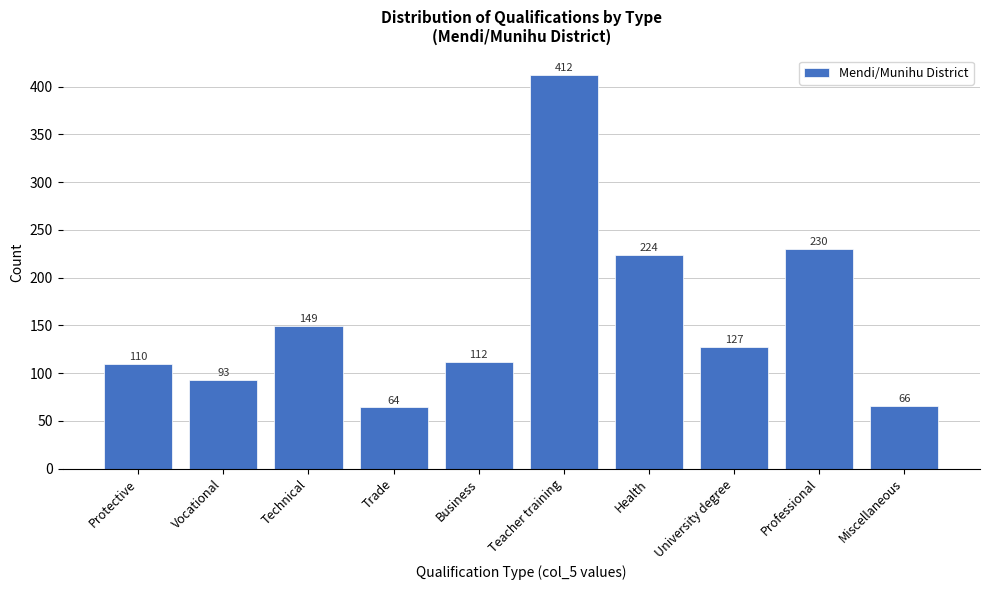

Reading left to right, transcribe all the data shown in this chart.

110	93	149	64	112	412	224	127	230	66